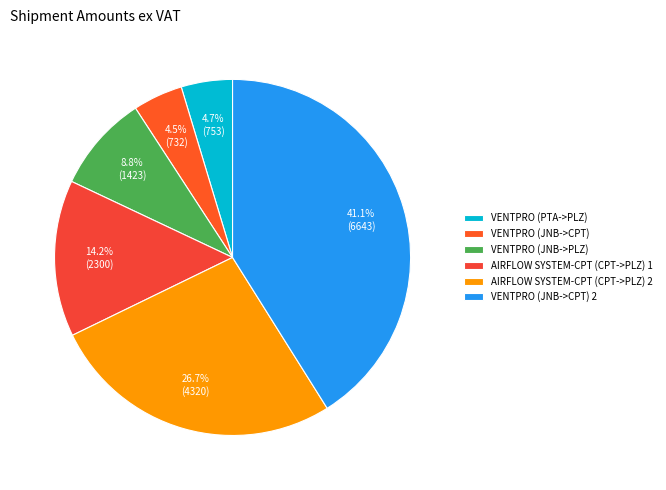

Does VENTPRO (JNB->CPT) 2 account for over 50% of the chart?

No